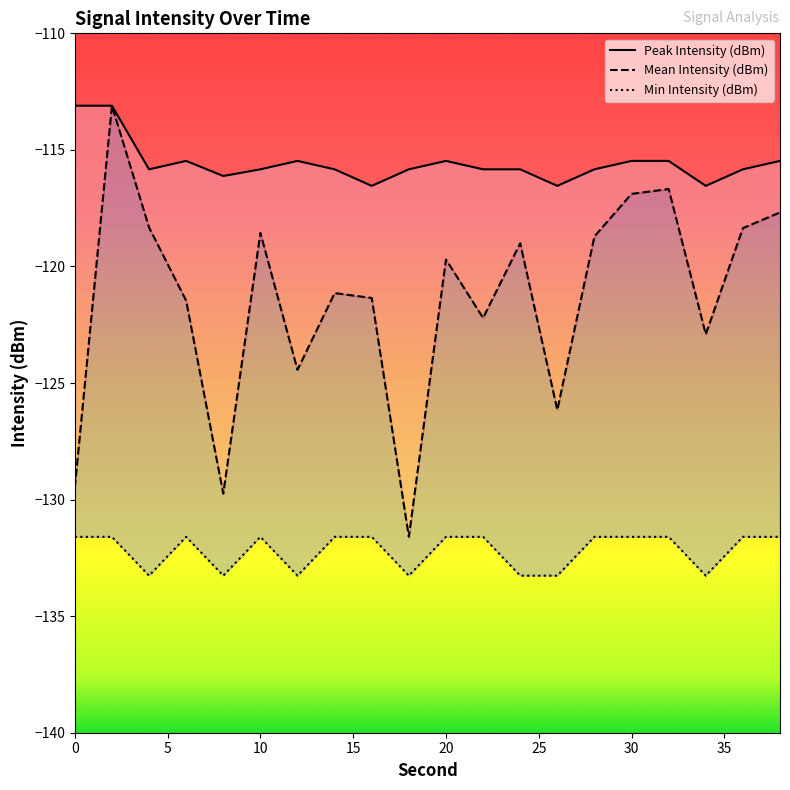

What is the difference between the Mean Intensity (dBm) values at 4 and 24?

0.7